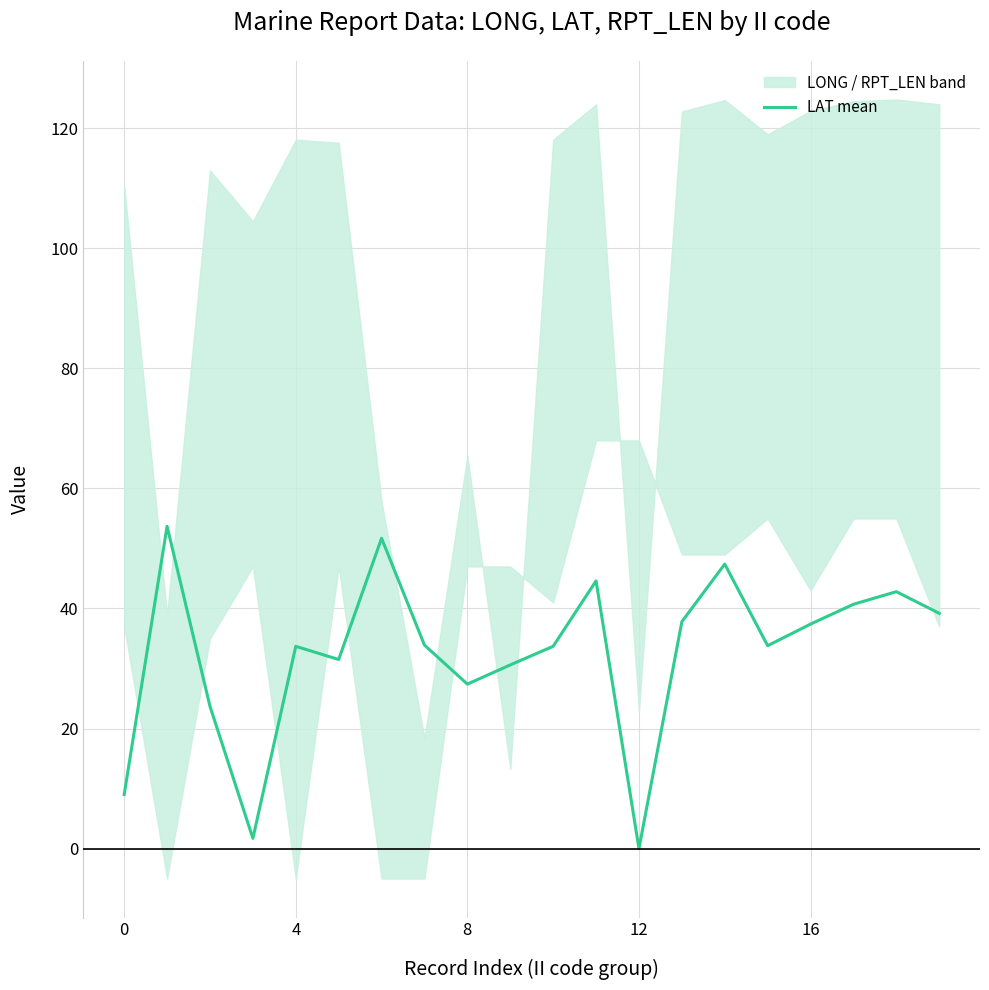

Approximately how many times larger is the value at 5 compared to 19?

0.8